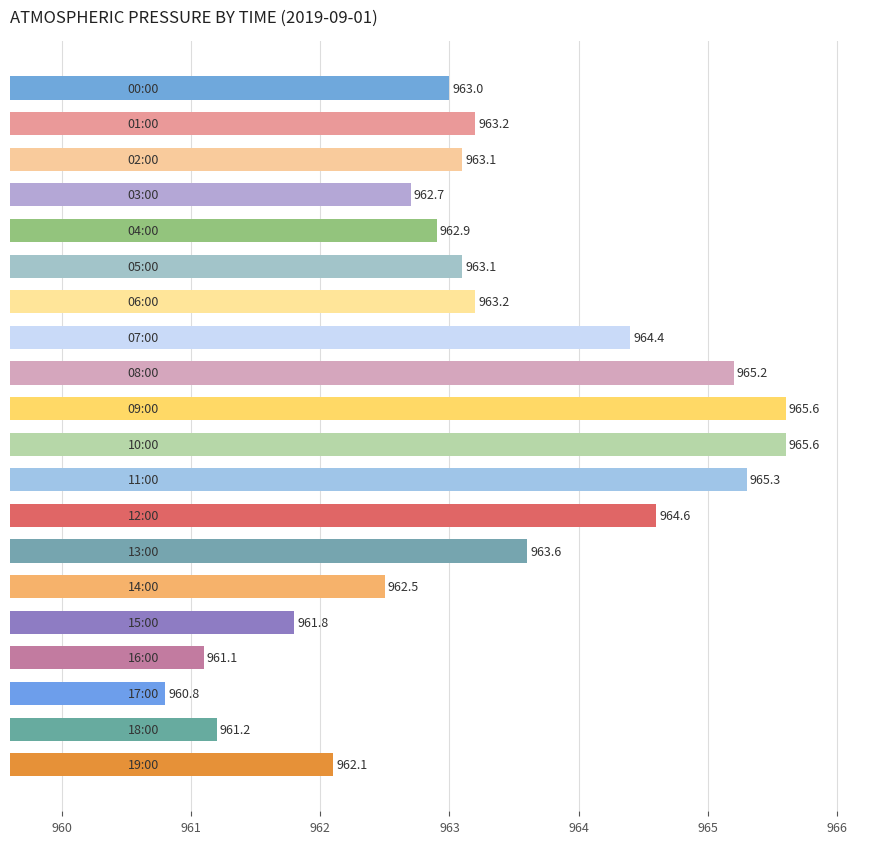

What is the maximum value shown in the chart?

965.6